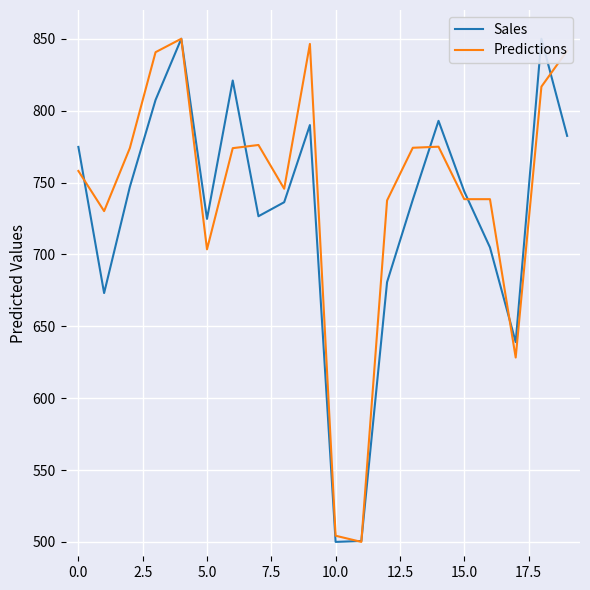

Rank the series by their maximum value, from highest to lowest.

Sales, Predictions